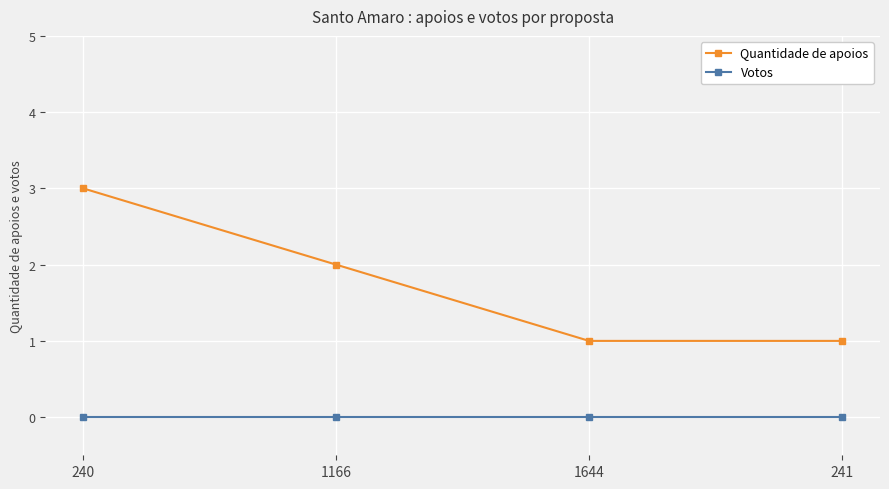

Rank the series by their average value, from lowest to highest.

Votos, Quantidade de apoios